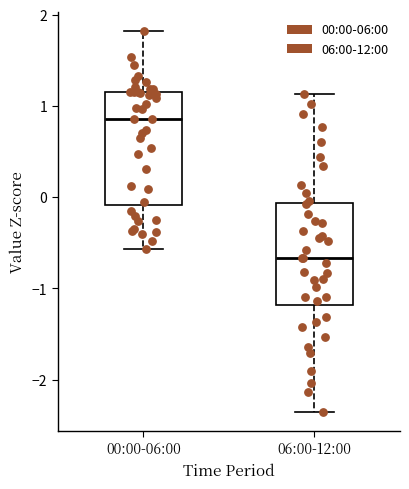

Where does the median line of the box for 06:00-12:00 sit on the y-axis? The values are not printed on the chart, so give them approximately, as read against the axis.

-0.7